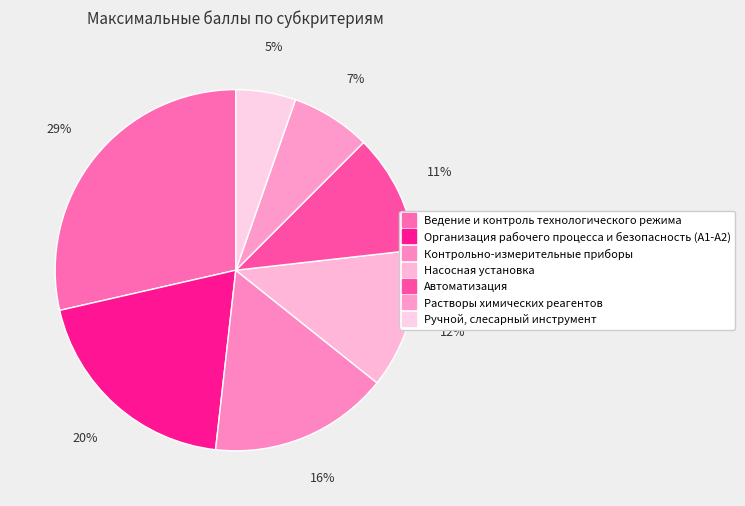

Count the number of slices in the pie.

7